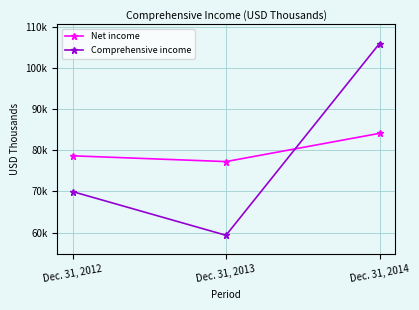

Rank the series at Dec. 31, 2012 from highest to lowest value.

Net income, Comprehensive income